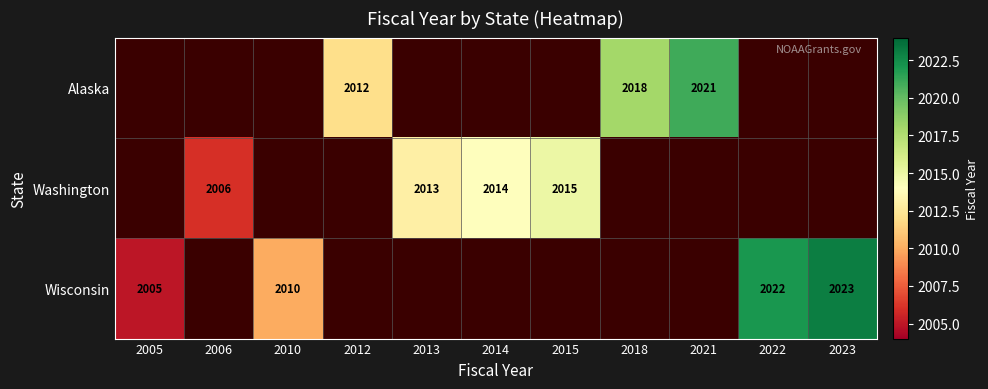

Which label corresponds to the smallest value in the chart?

2005